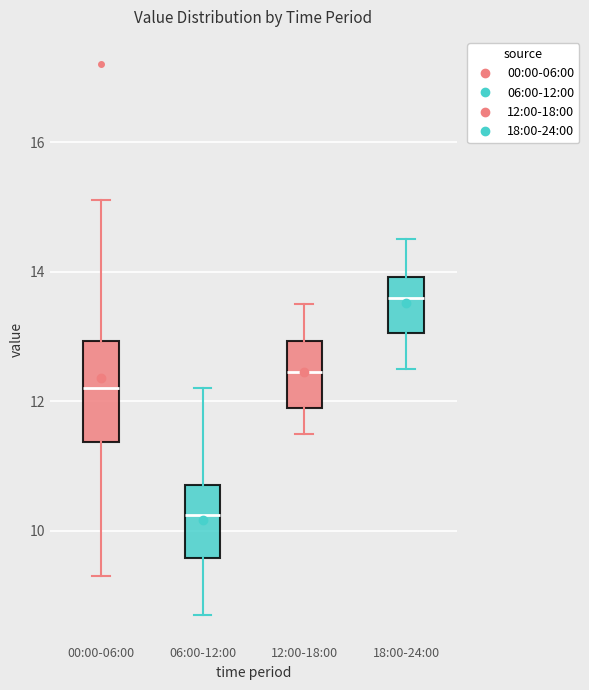

Reading left to right, transcribe this box plot: for each box, give where its median line is, the range the box spans, and where its two whiskers end, as read against the y-axis. The values are not printed on the chart, so give them approximately, as read against the axis.

00:00-06:00: median 12.2, box 11.4 to 13.0, whiskers 9.4 to 15.2
06:00-12:00: median 10.2, box 9.6 to 10.8, whiskers 8.8 to 12.2
12:00-18:00: median 12.4, box 12.0 to 13.0, whiskers 11.6 to 13.6
18:00-24:00: median 13.6, box 13.0 to 14.0, whiskers 12.6 to 14.6